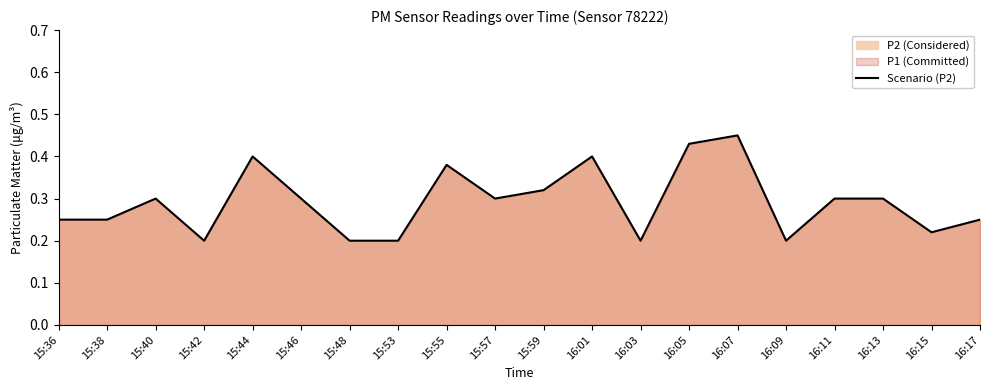

The chart shows a value of 0.4 at 15:44. True or false?

True